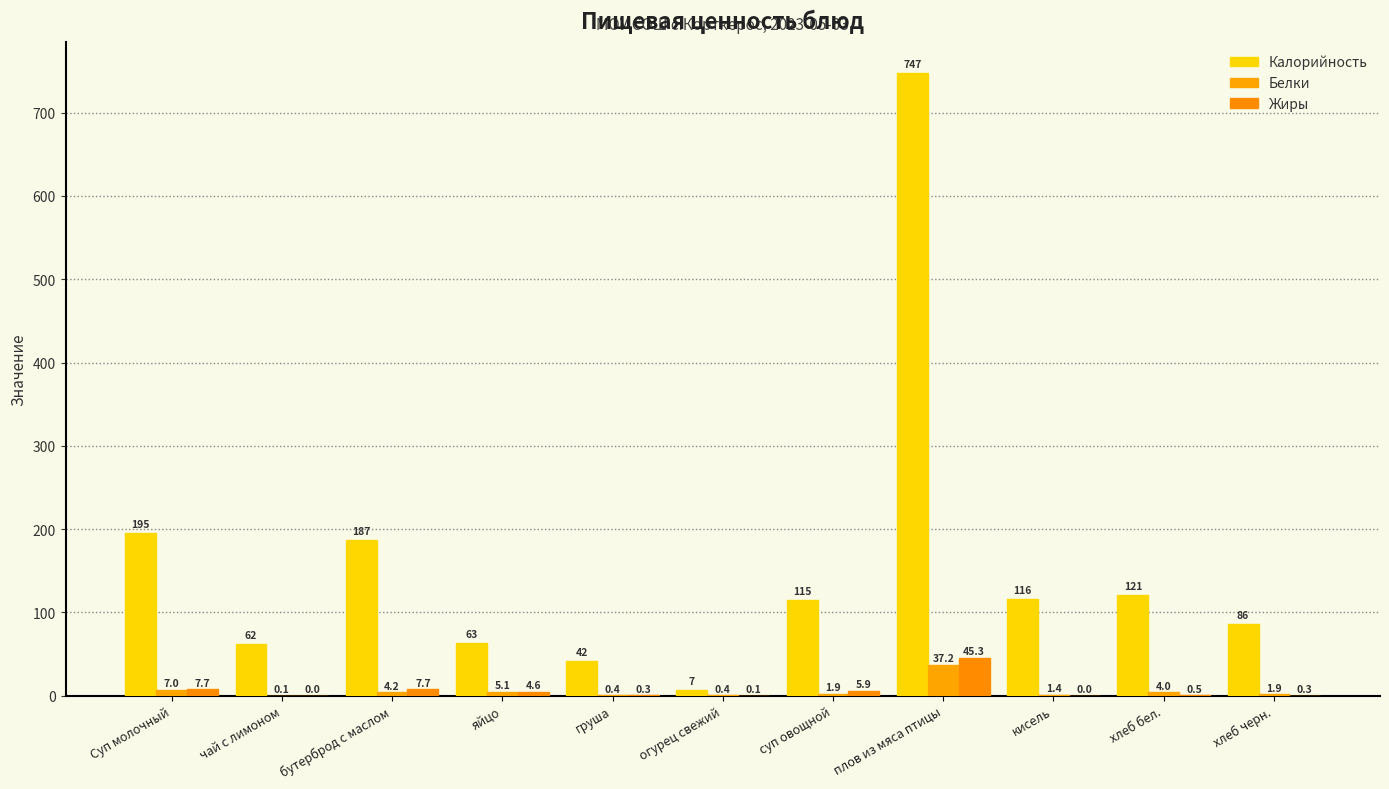

How many values in Жиры are above zero?

10